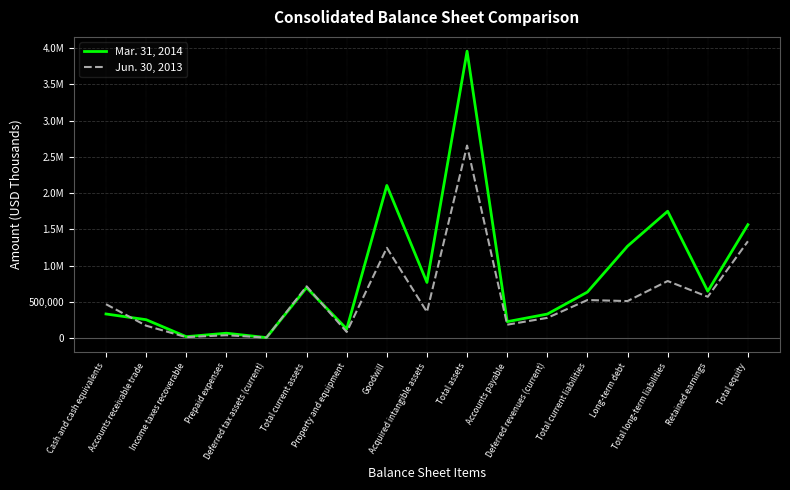

What is the sum of the Jun. 30, 2013 values at Cash and cash equivalents and Deferred revenues (current)?

752832